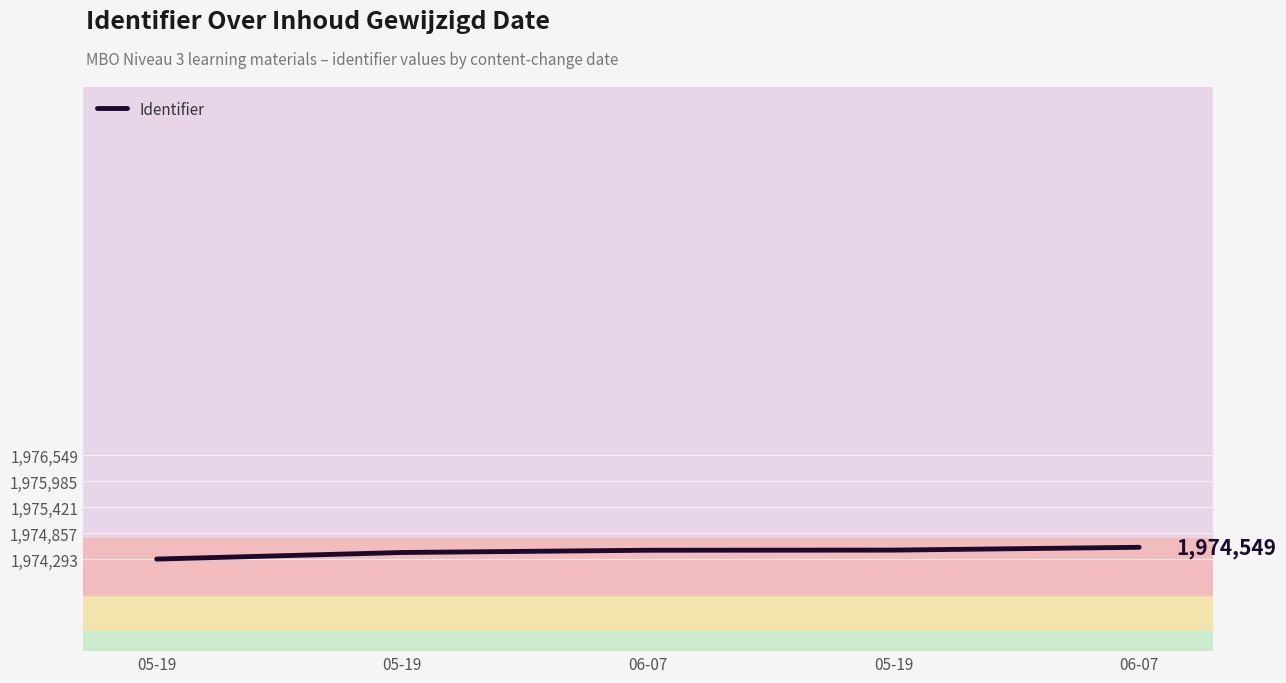

What is the minimum value shown in the chart?

1974293